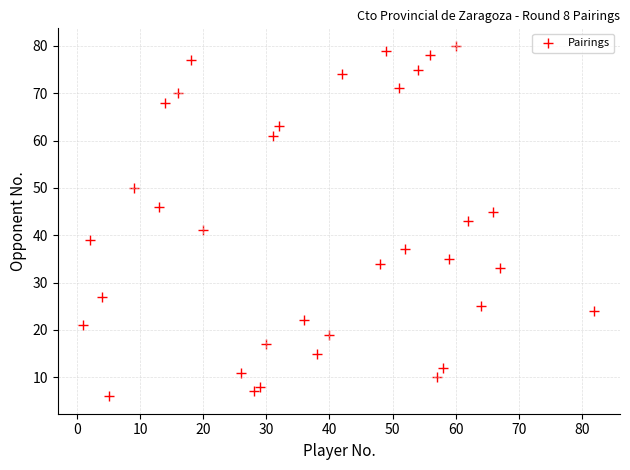

What is the range of X values (max minus min)?

81